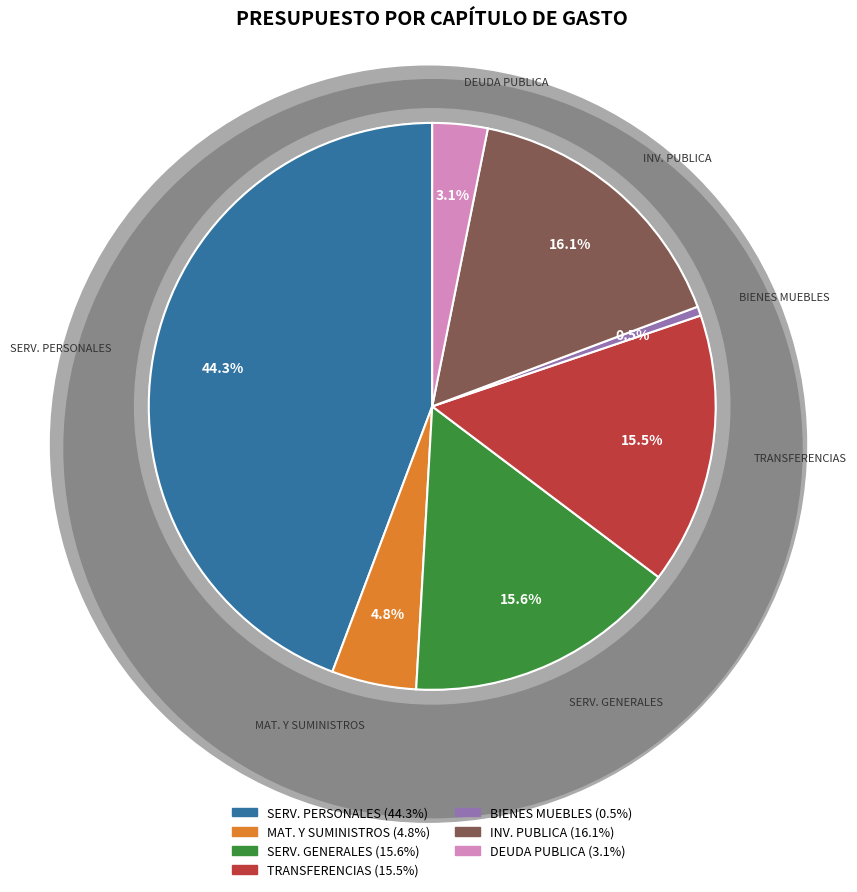

What percentage do DEUDA PUBLICA and BIENES MUEBLES, INMUEBLES E INTANGIBLES together represent?

3.7%